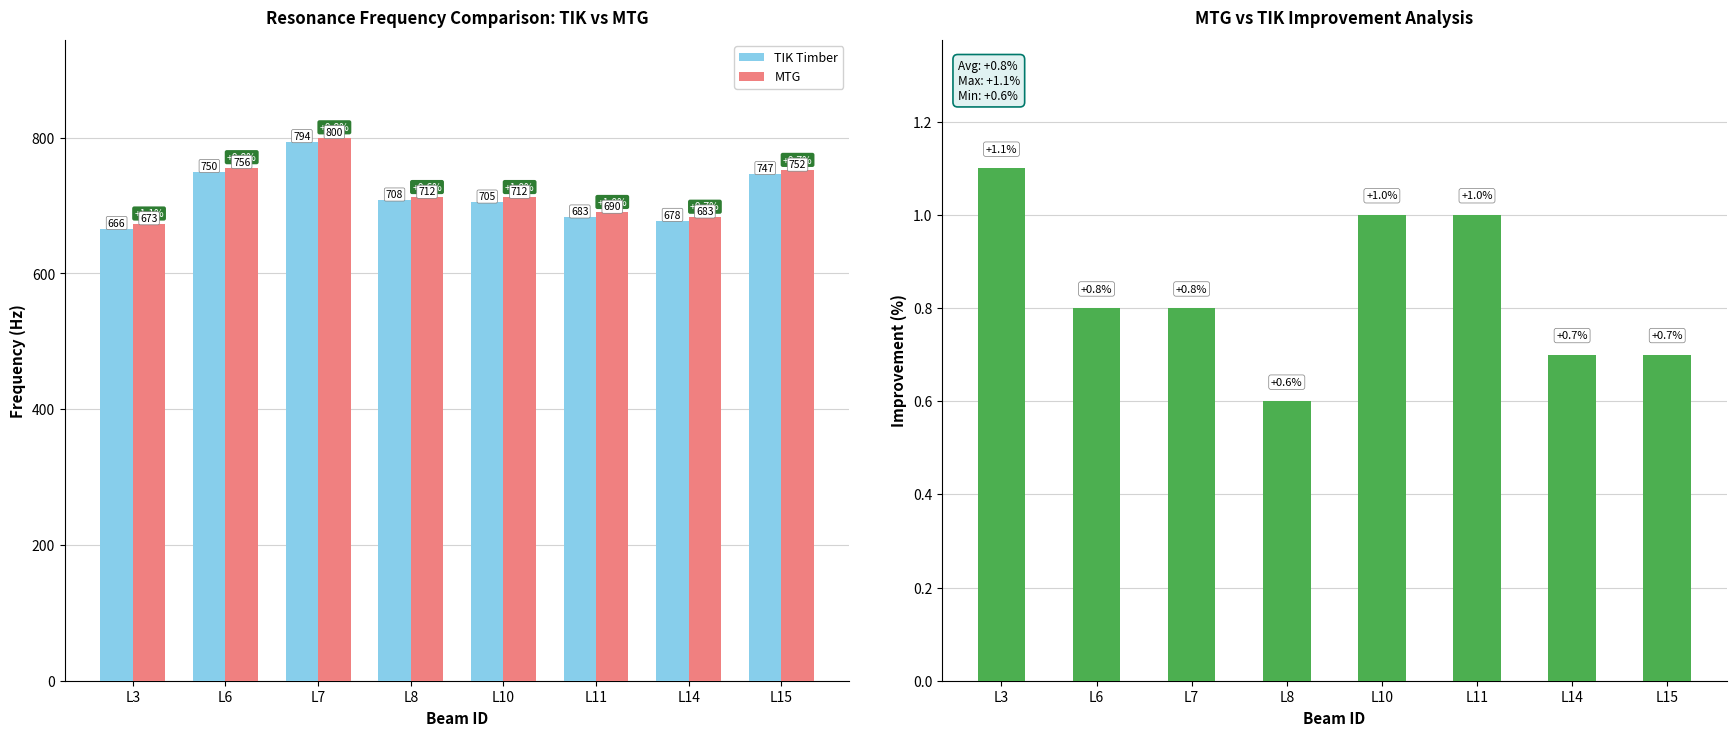

What is the total value across all series at L11?

1374.0